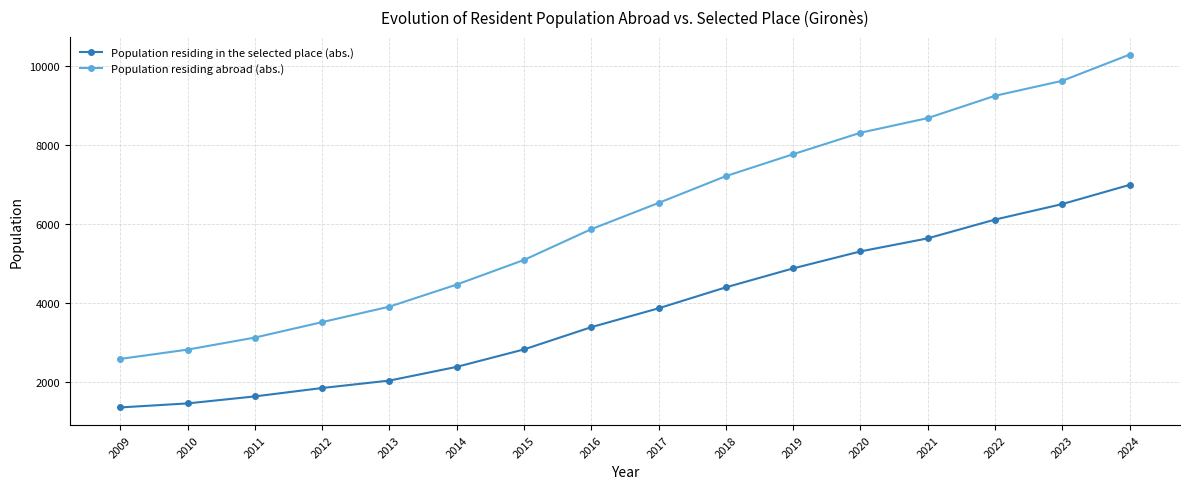

Reading right to left, list all the values displayed in this chart.

Population residing in the selected place (abs.): 6992	6505	6111	5634	5303	4872	4391	3859	3380	2815	2372	2024	1835	1622	1444	1342
Population residing abroad (abs.): 10300	9635	9254	8688	8316	7771	7215	6534	5868	5087	4462	3901	3508	3116	2810	2574